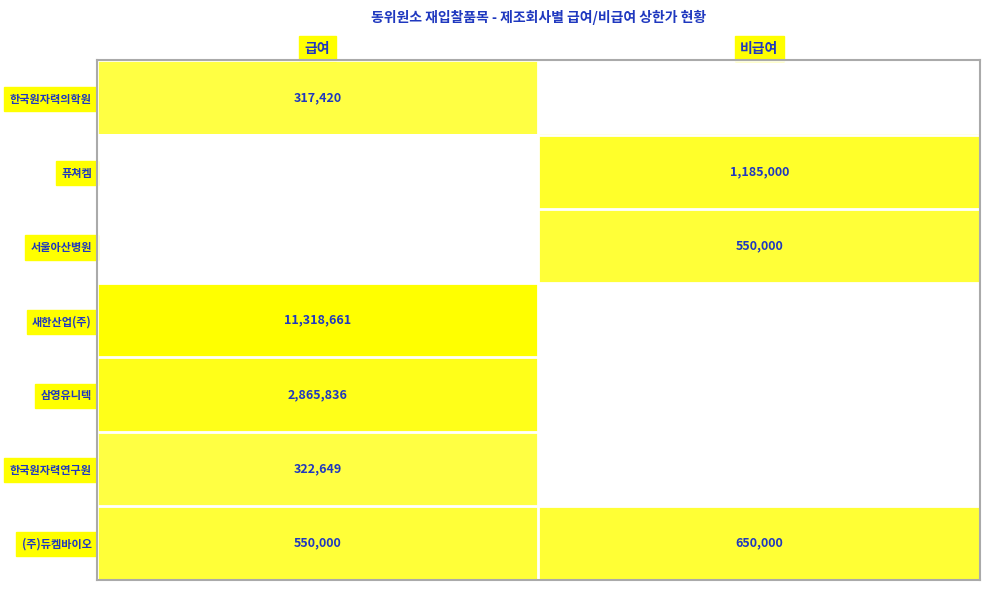

Rank the categories by (주)듀켐바이오 value from lowest to highest.

급여, 비급여